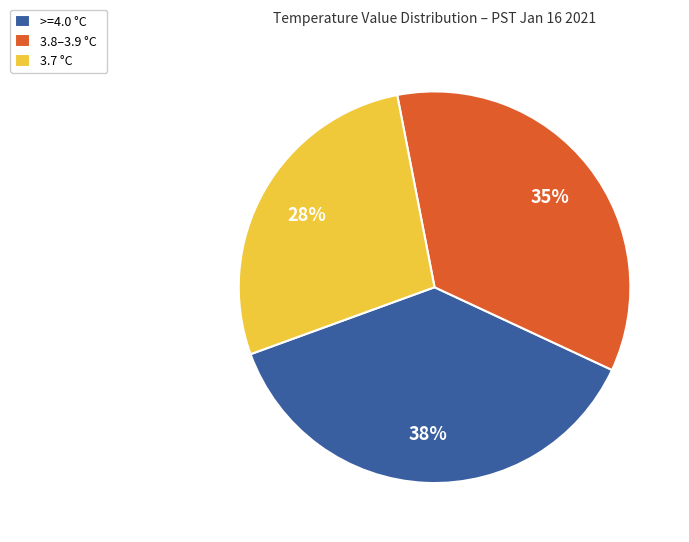

True or false: >=4.0 °C accounts for 38% of the total.

True